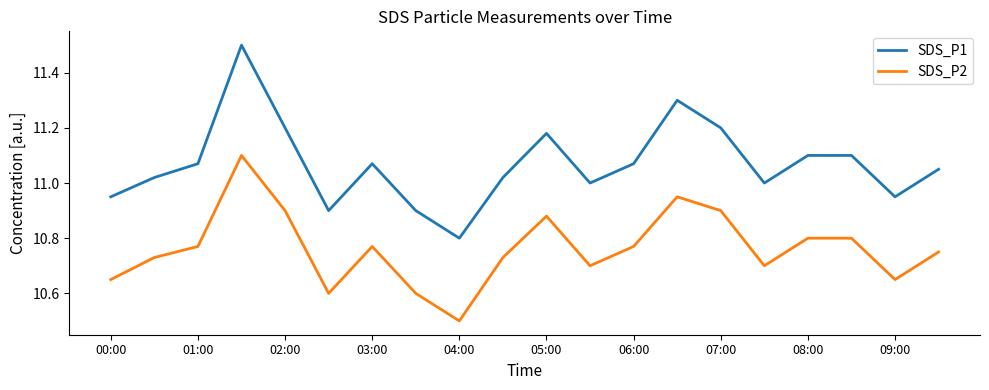

Rank the series by their average value, from lowest to highest.

SDS_P2, SDS_P1